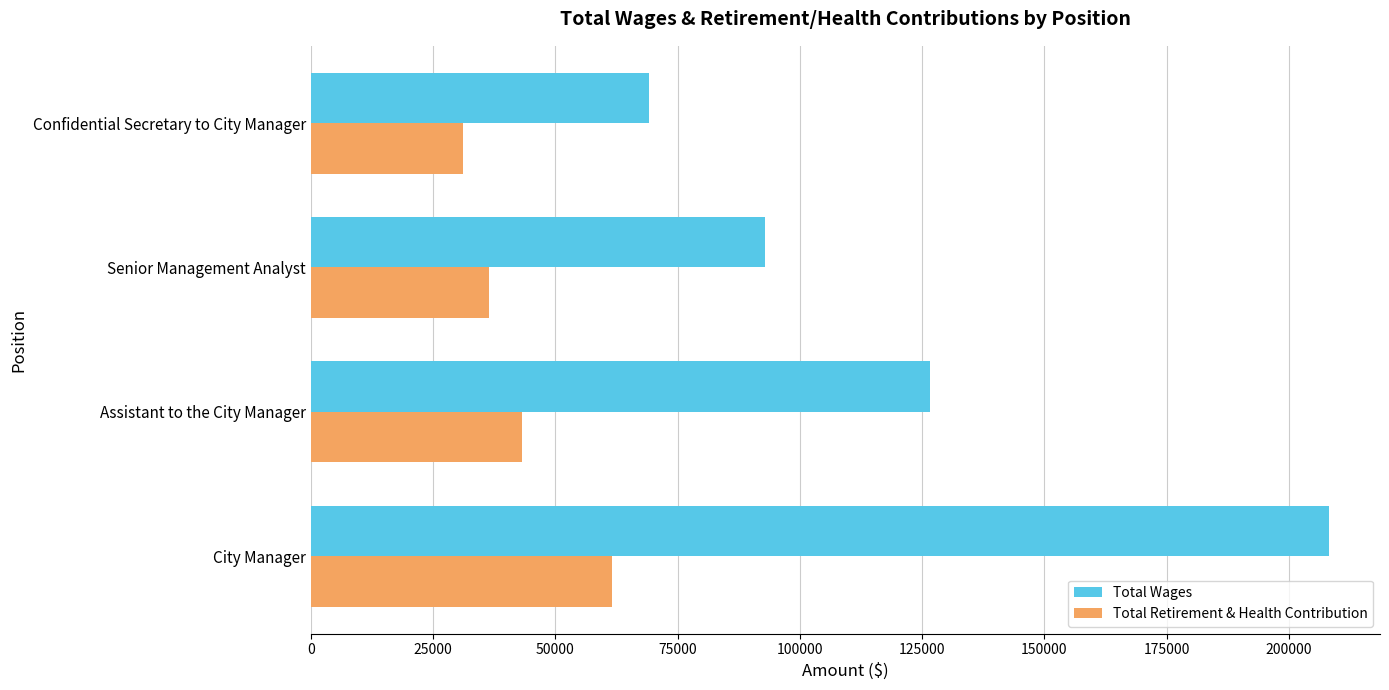

Read the Total Wages value at Confidential Secretary to City Manager, to the nearest 100.

69100